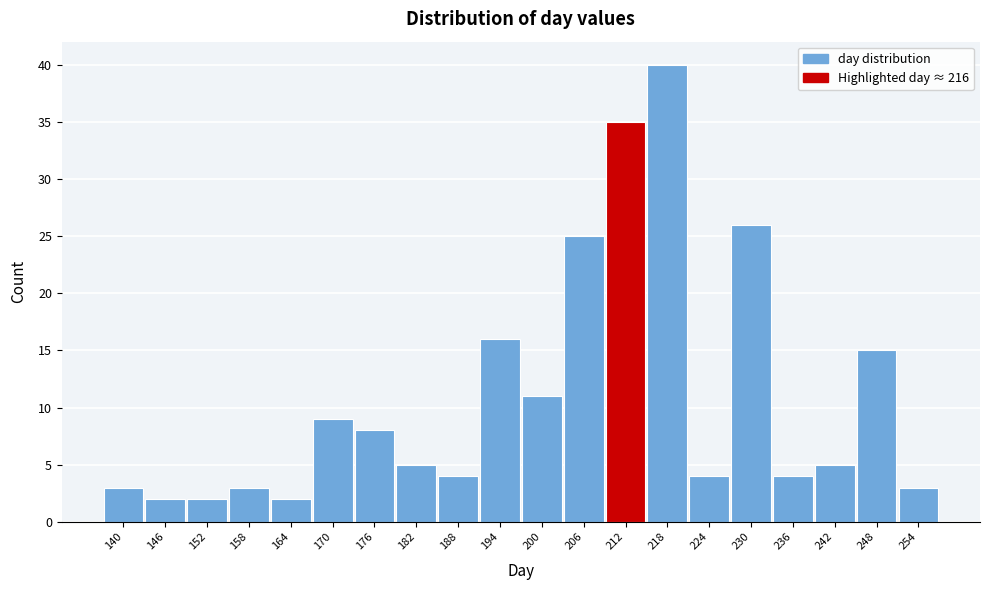

Reading right to left, what are all the values shown in this chart?

3	15	5	4	26	4	40	35	25	11	16	4	5	8	9	2	3	2	2	3